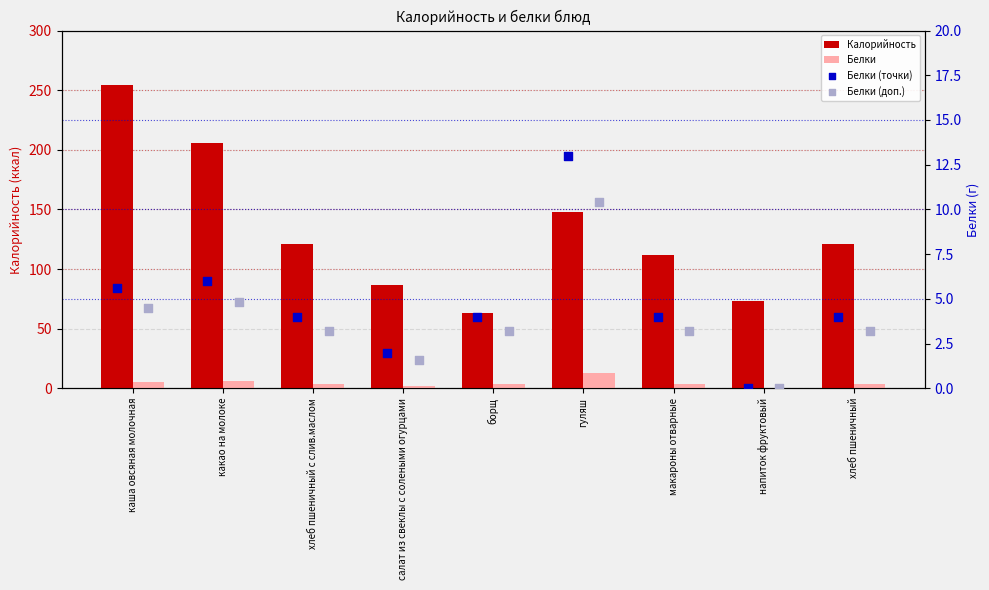

Which series contains the highest Y value?

Калорийность